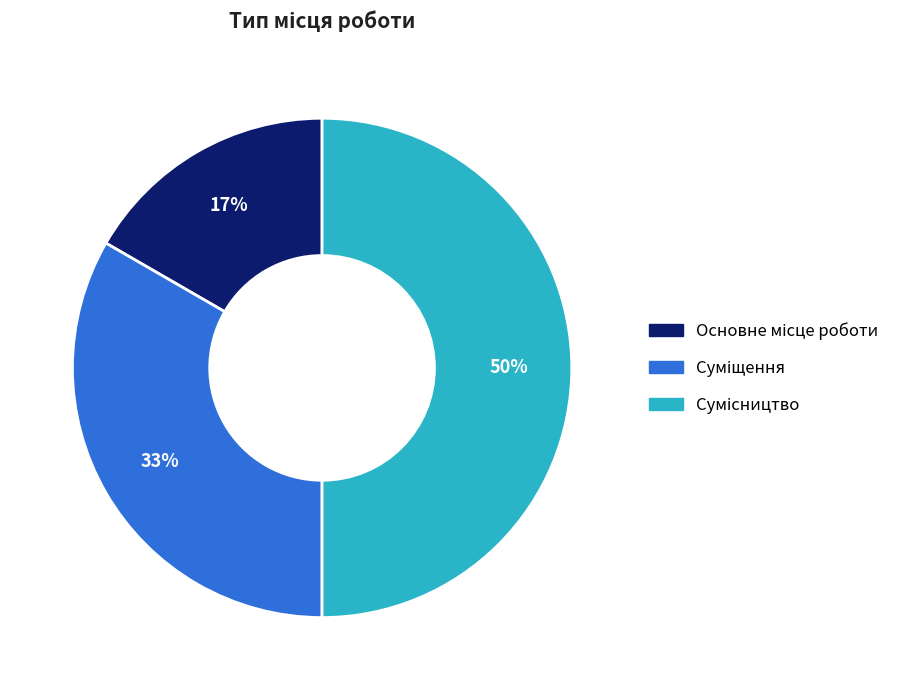

Count the number of slices in the pie.

3